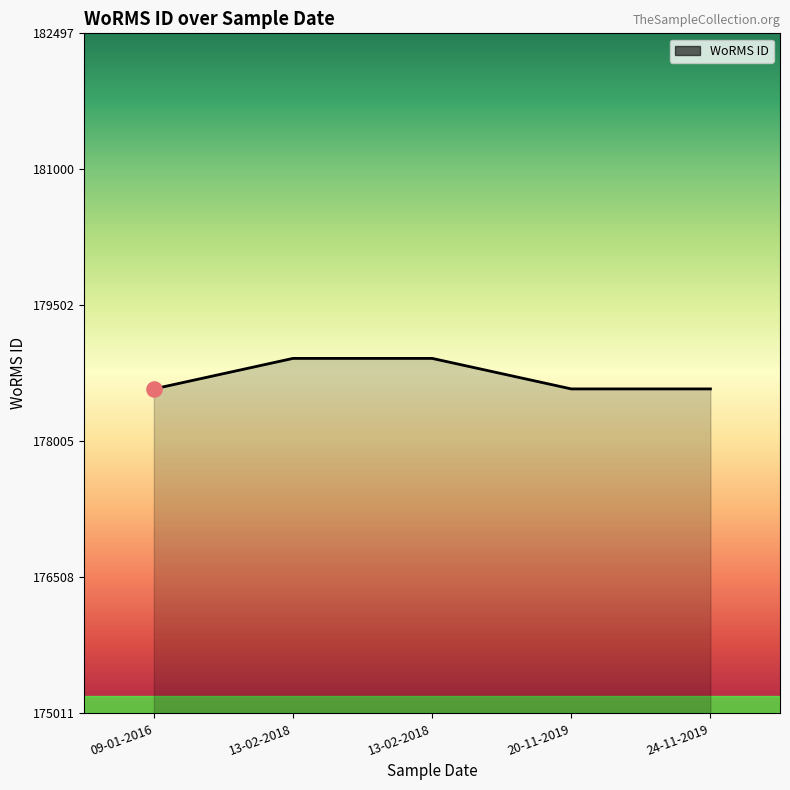

Approximately how many times larger is the value at 13-02-2018 compared to 13-02-2018?

1.0